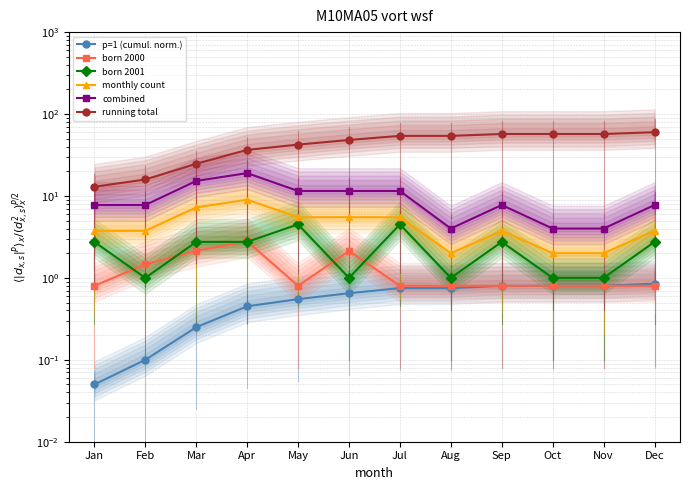

Which series ends up on top after the final intersection of p=1 (cumul. norm.) and born 2000?

p=1 (cumul. norm.)